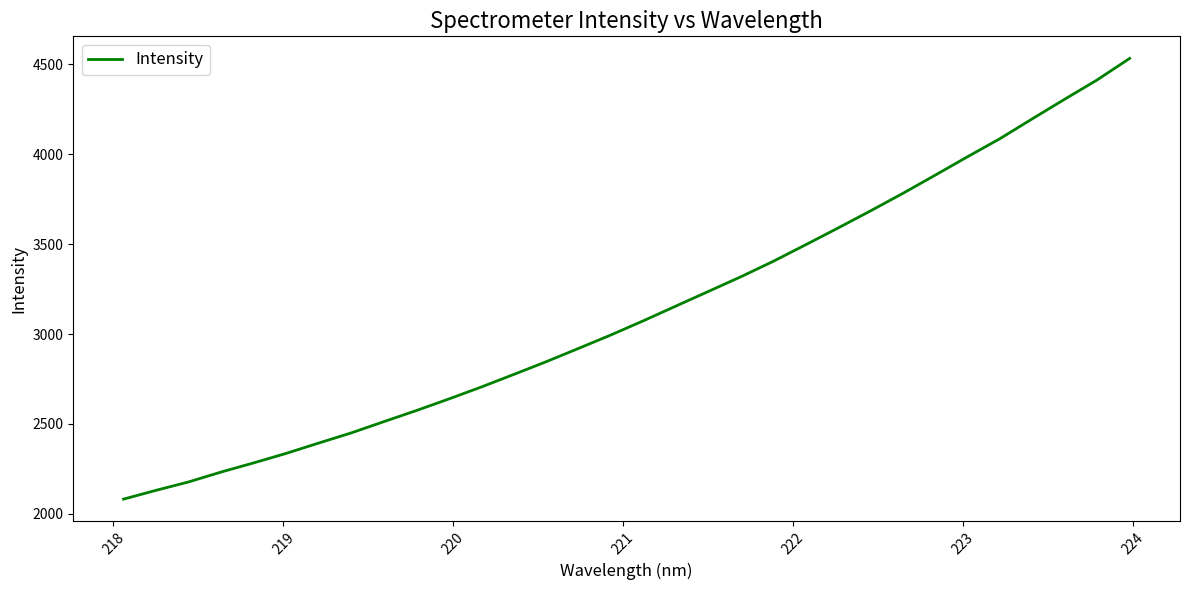

What is the difference between the maximum and minimum values?

2452.6